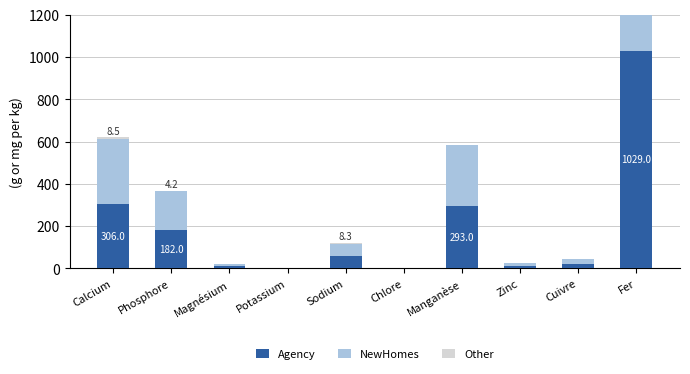

How many bars are there in each group?

3